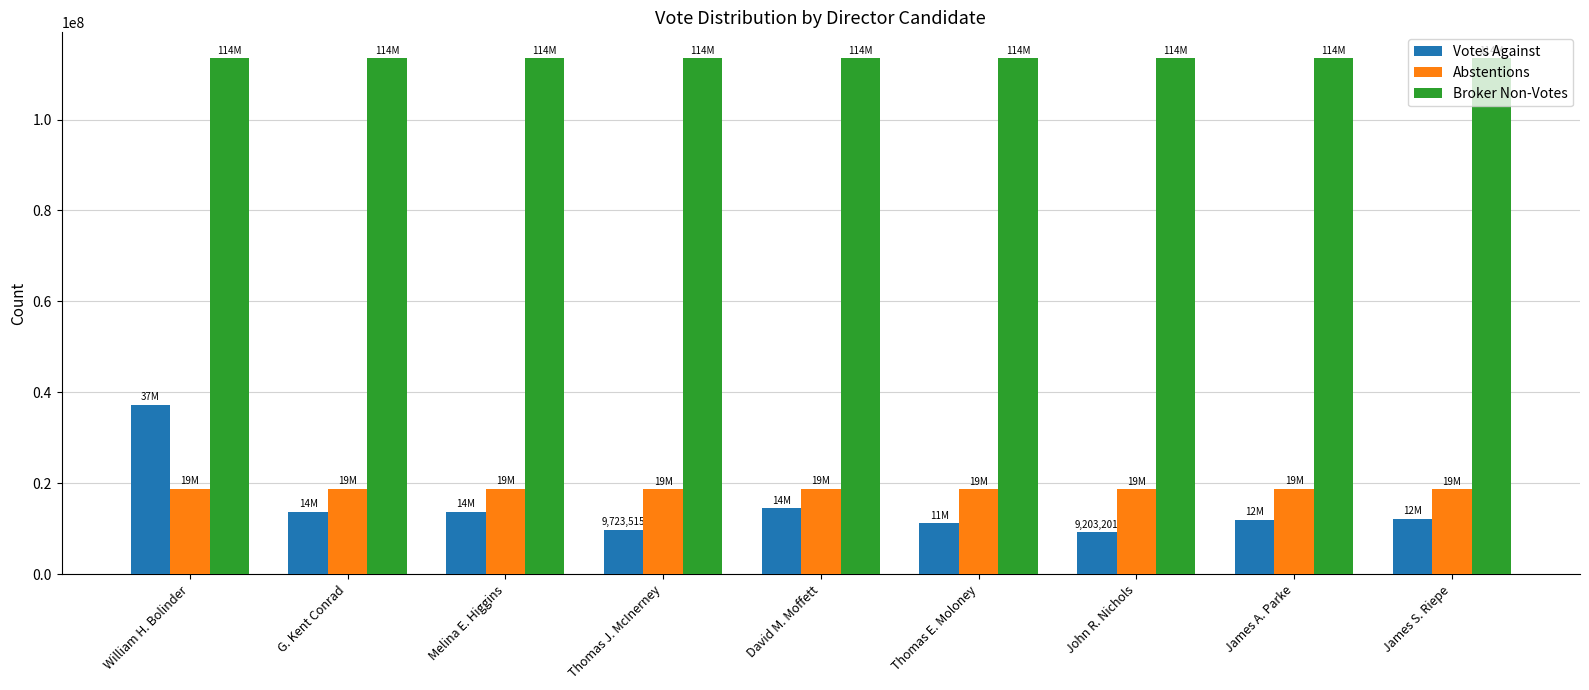

How many values in the Abstentions series are below 18710334?

4